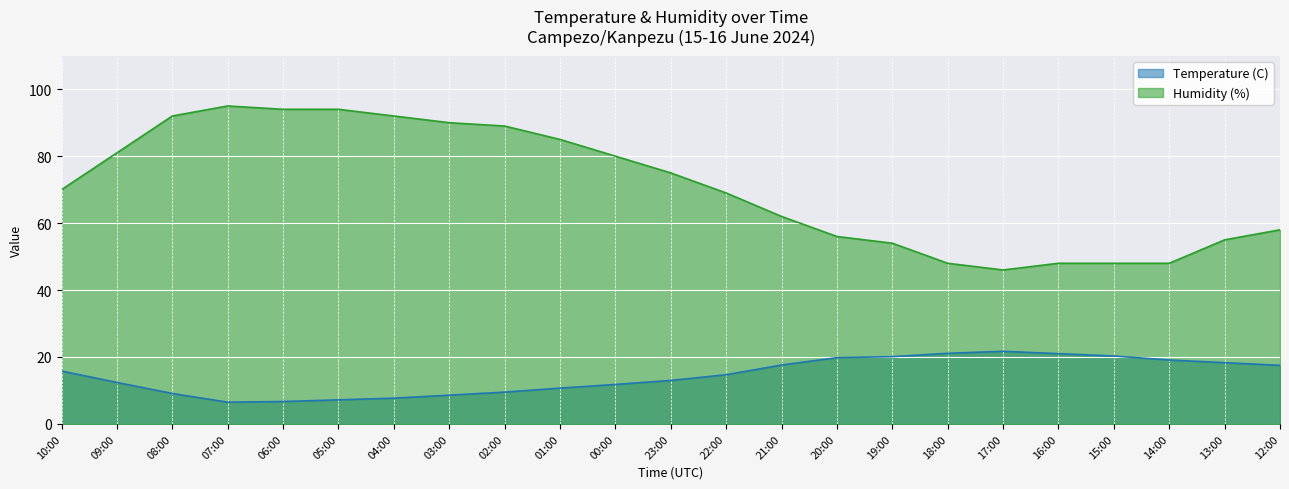

What is the average value of the Humidity (%) series?

70.8